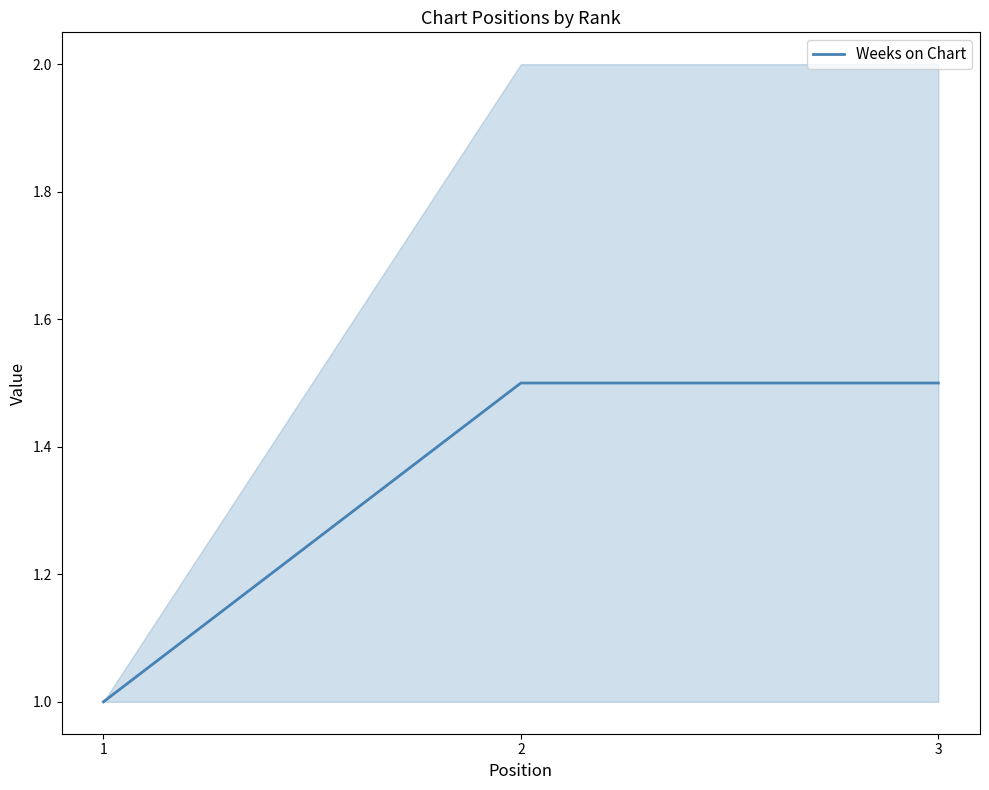

Does the chart display data point markers on the line(s)?

No